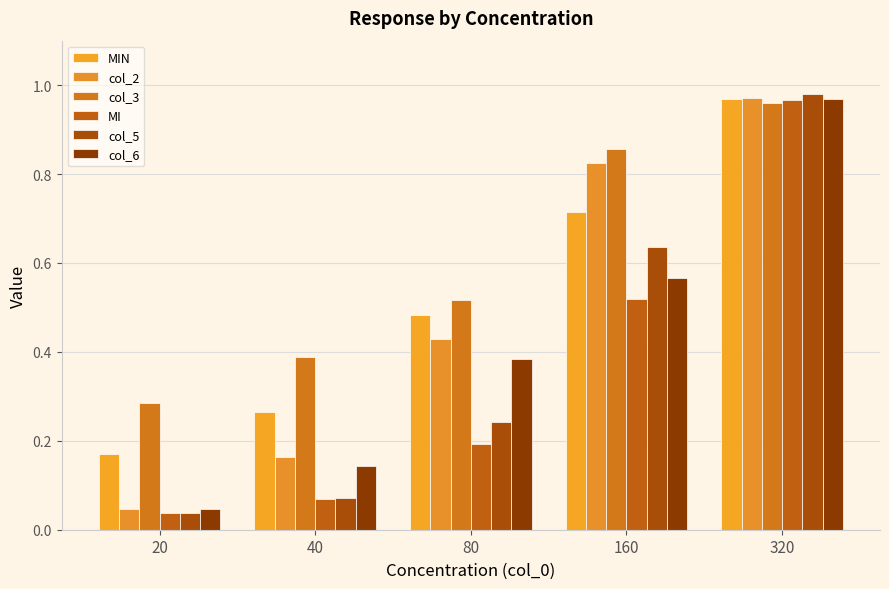

Count the number of categories in the chart.

5